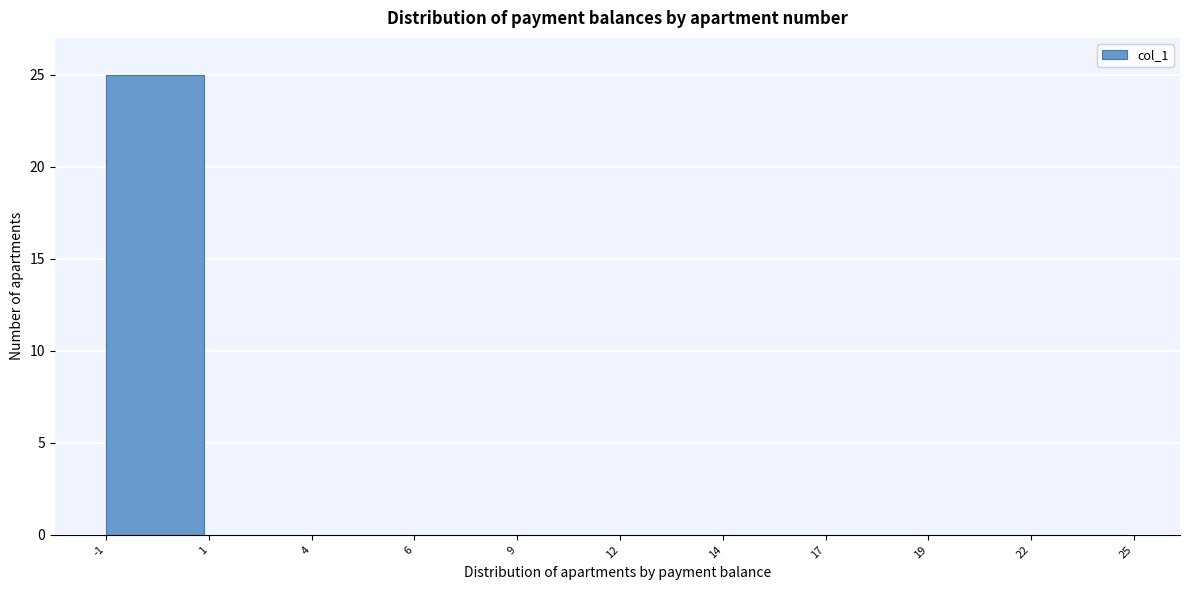

Reading left to right, what are all the values shown in this chart?

-1=25	1=0	4=0	6=0	9=0	12=0	14=0	17=0	19=0	22=0